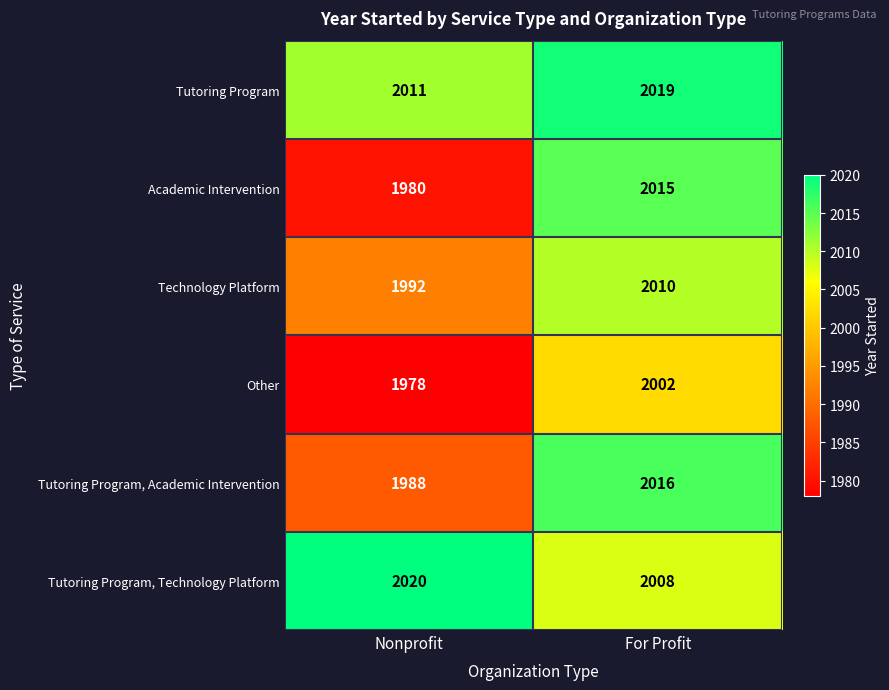

What is the sum of the Other values at Nonprofit and For Profit?

3980